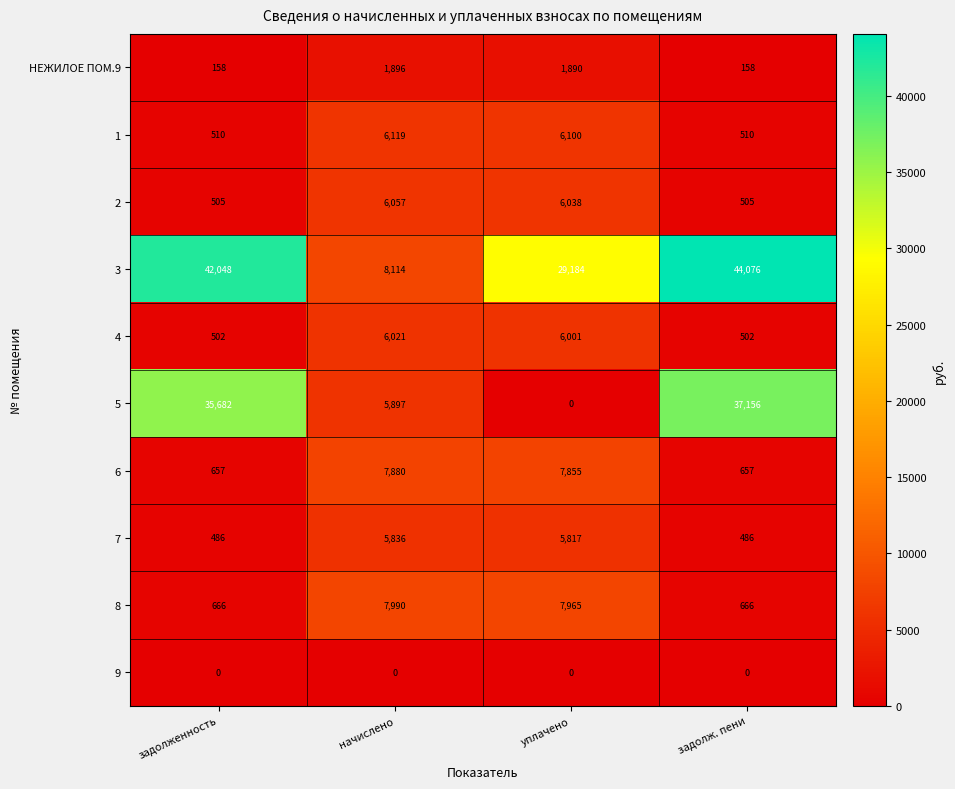

What is the greatest value displayed?

44076